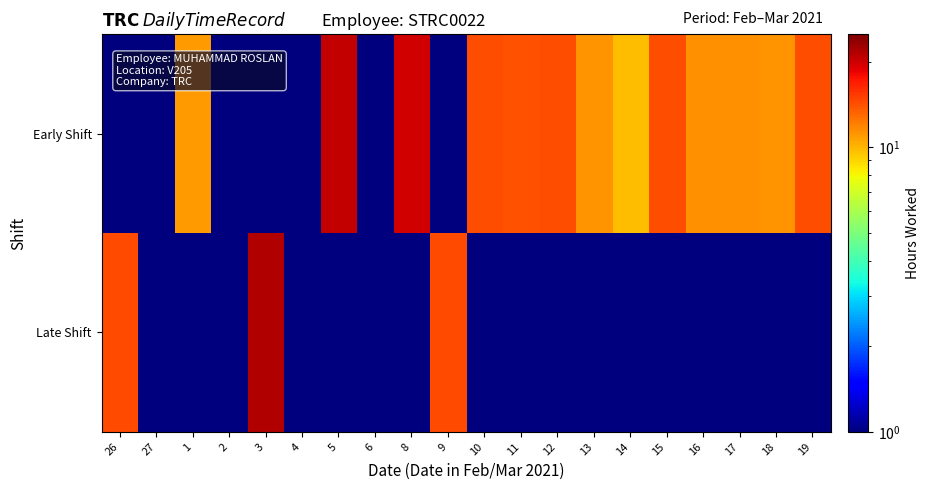

Between 16 and 12, which is larger?

12